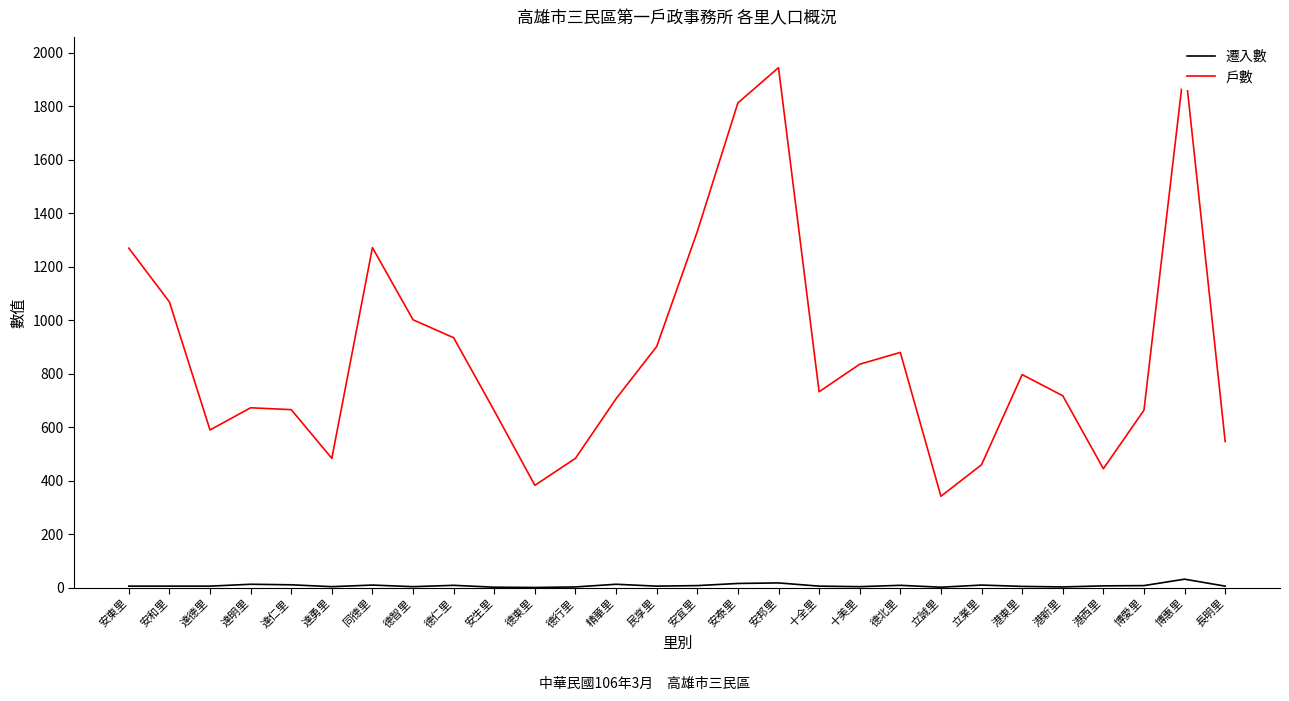

At which label does 遷入數 reach its peak?

博惠里